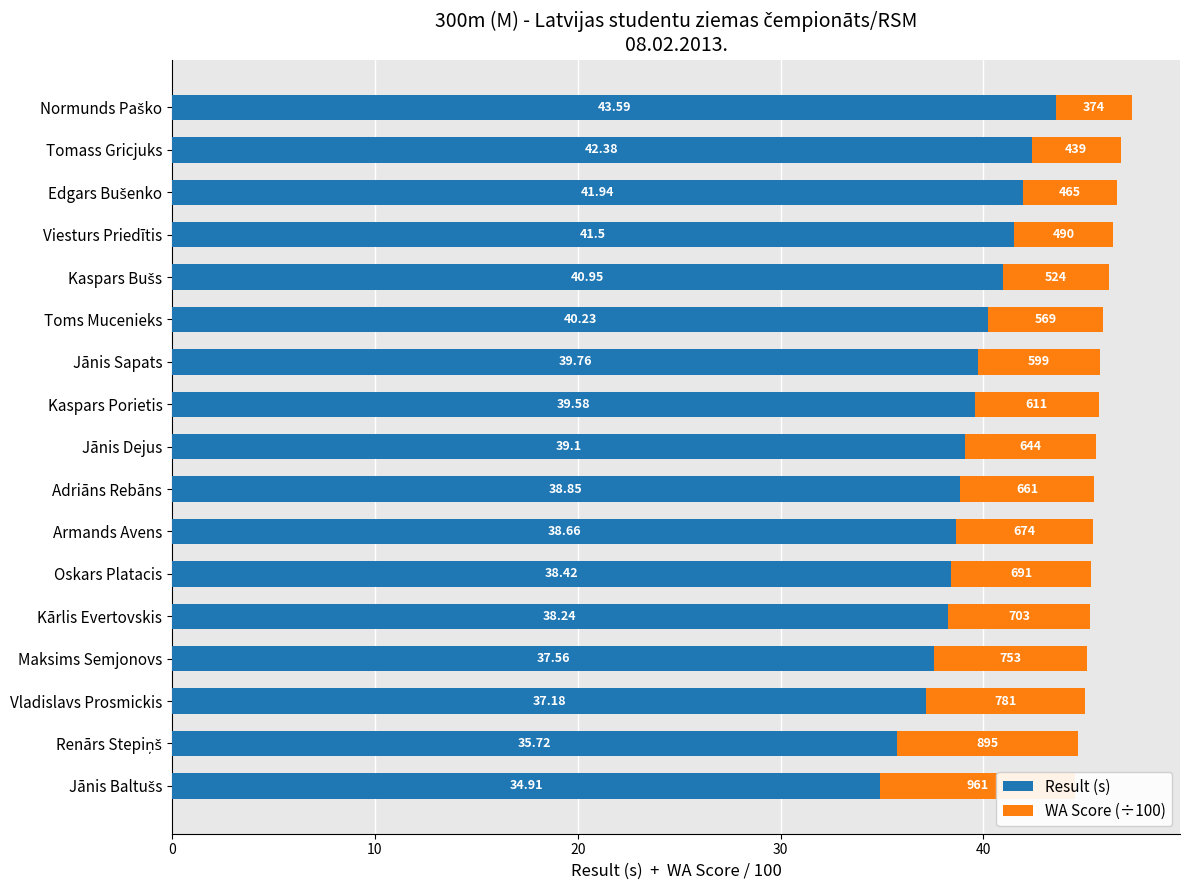

Which series has the largest total across all categories?

Result (s)